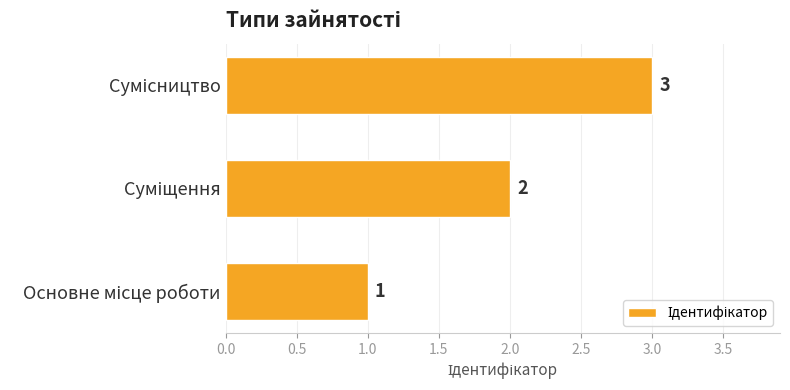

What is the smallest value displayed?

1